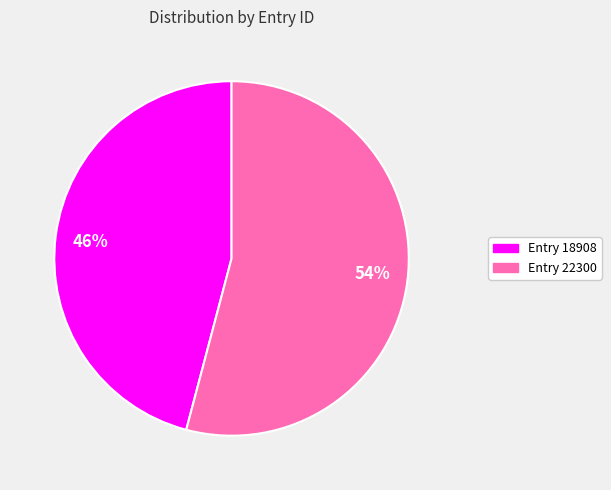

What is the ratio of the value at 54% to the value at 46%?

1.2